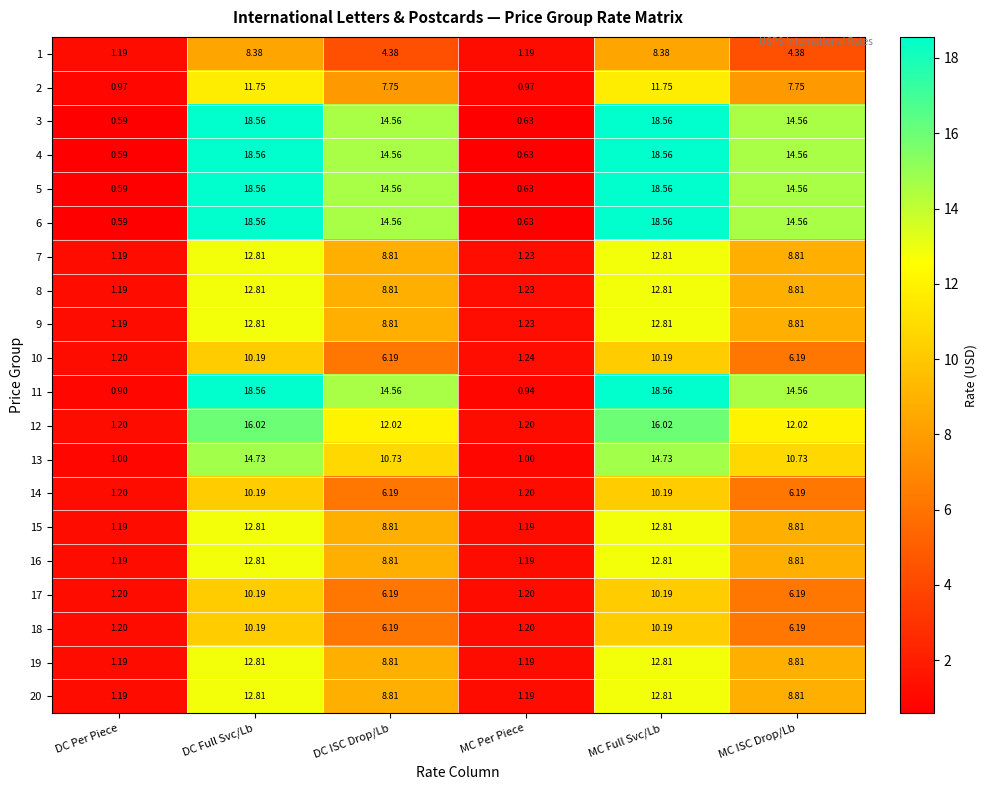

How many values in the 18 series are below 6?

2